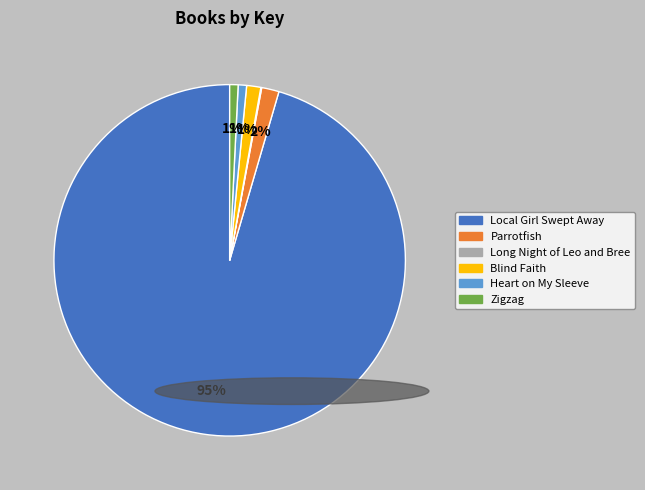

To the nearest percent, what portion does Blind Faith represent?

1%